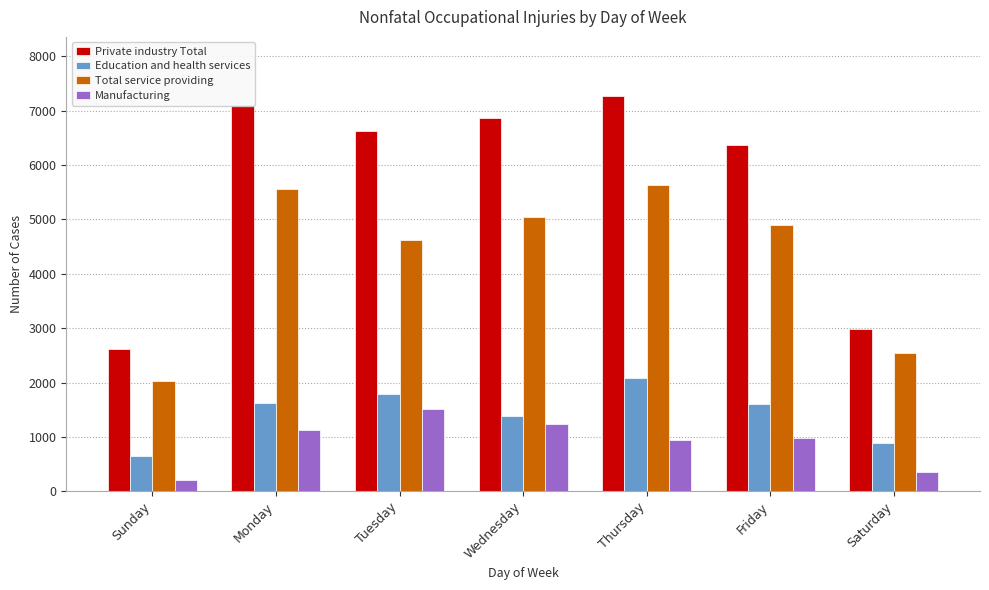

True or false: Manufacturing has a value of 375 at Monday.

False